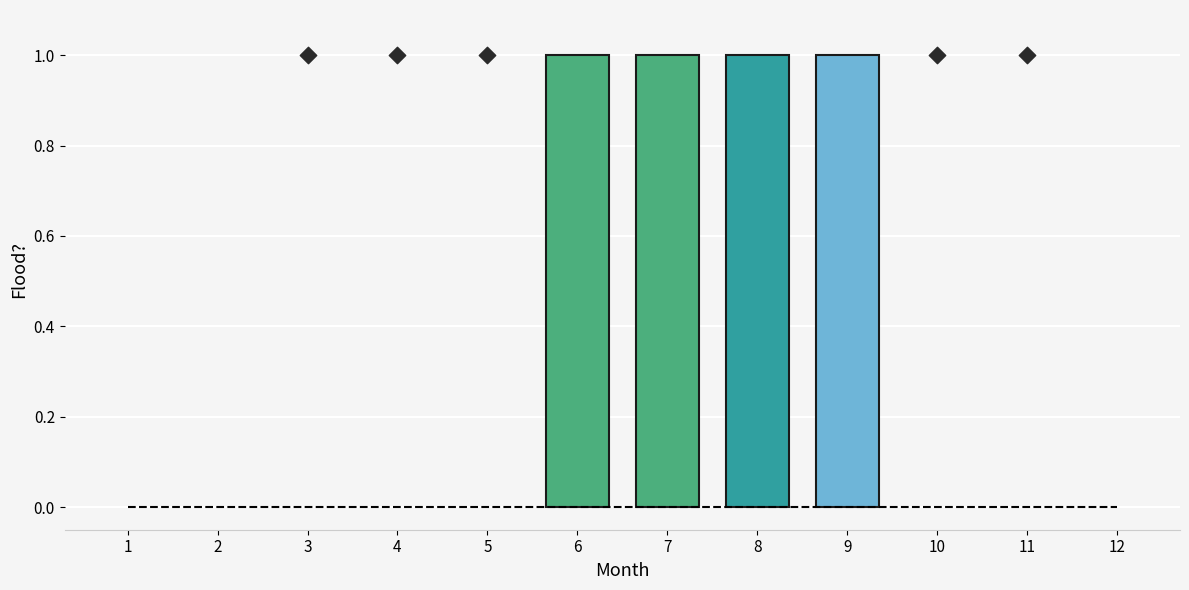

Which has a higher value, 5 or 4?

5